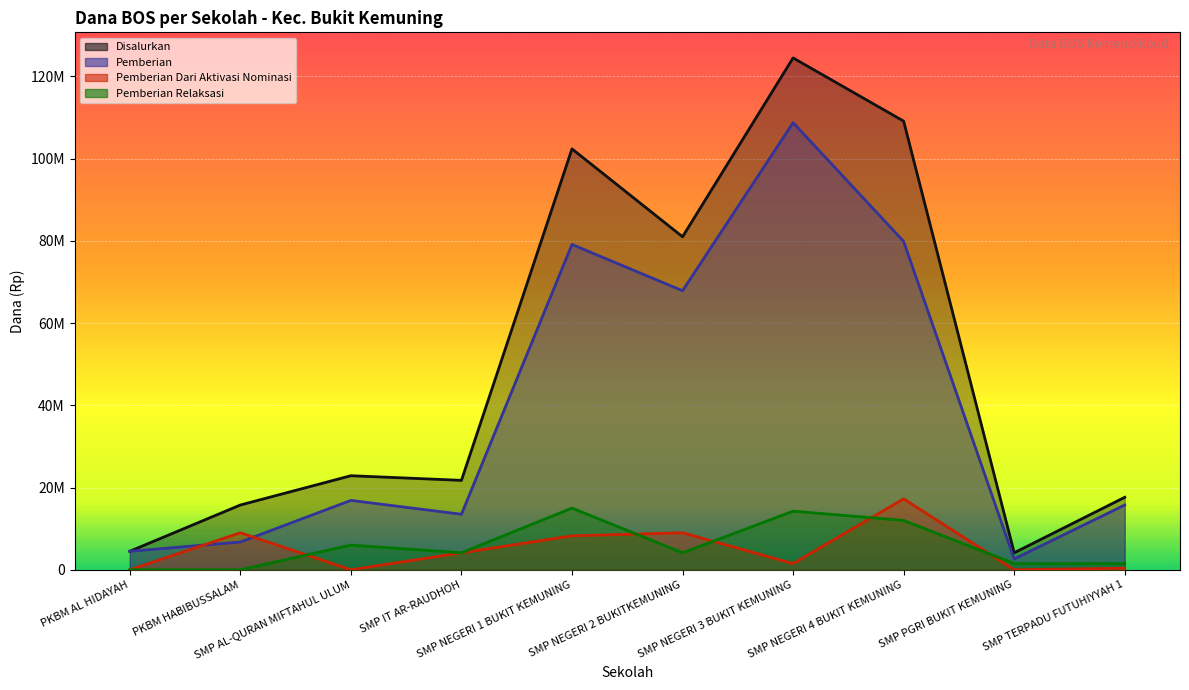

What is the label of the 10th point from the left?

SMP TERPADU FUTUHIYYAH 1